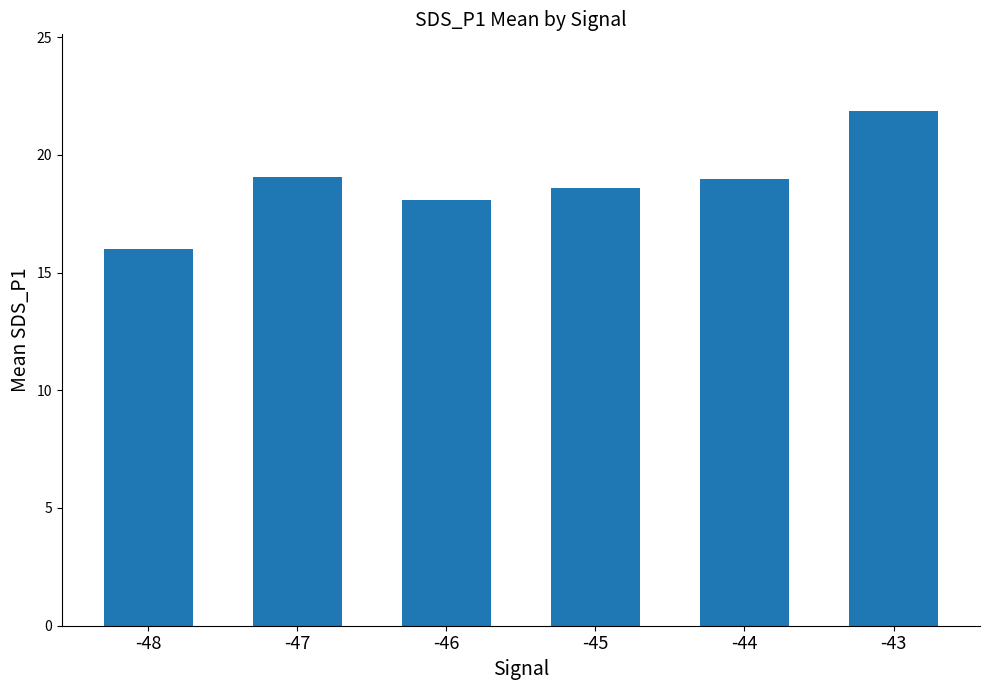

Are the bars grouped side by side (vs. stacked)?

No